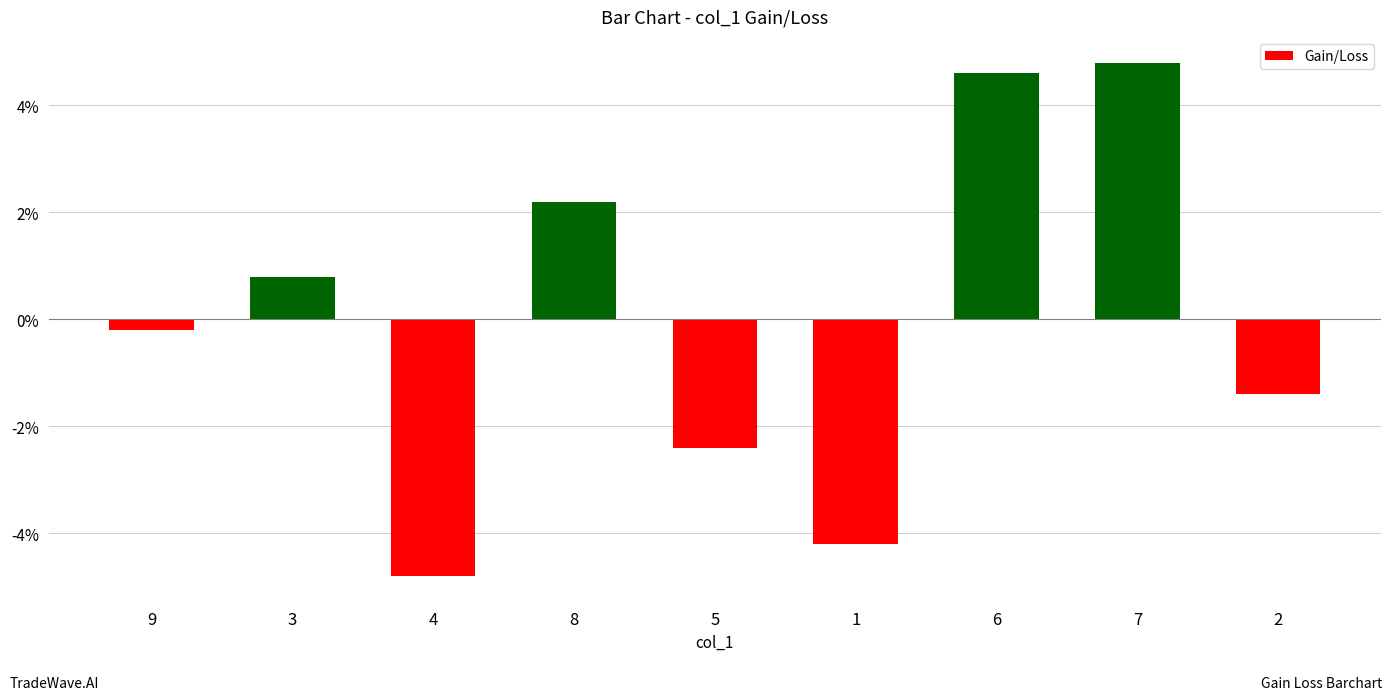

What is the average value?

-0.1